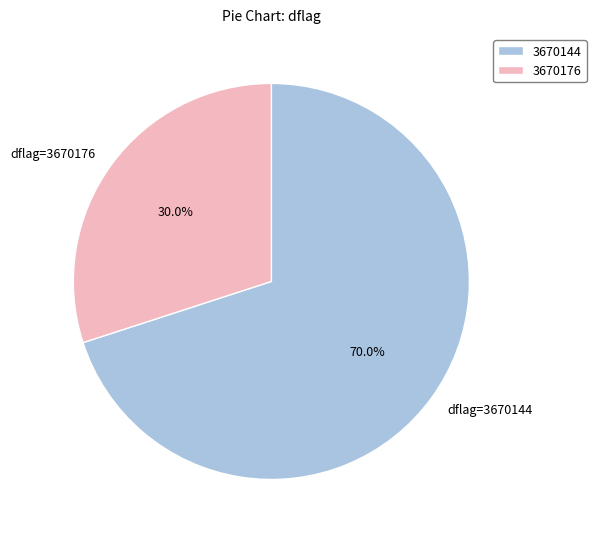

To the nearest percent, what is the average slice percentage?

50%